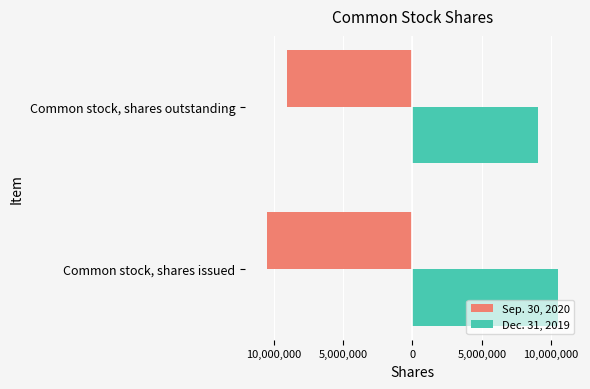

What are all the series names shown in the legend?

Sep. 30, 2020, Dec. 31, 2019